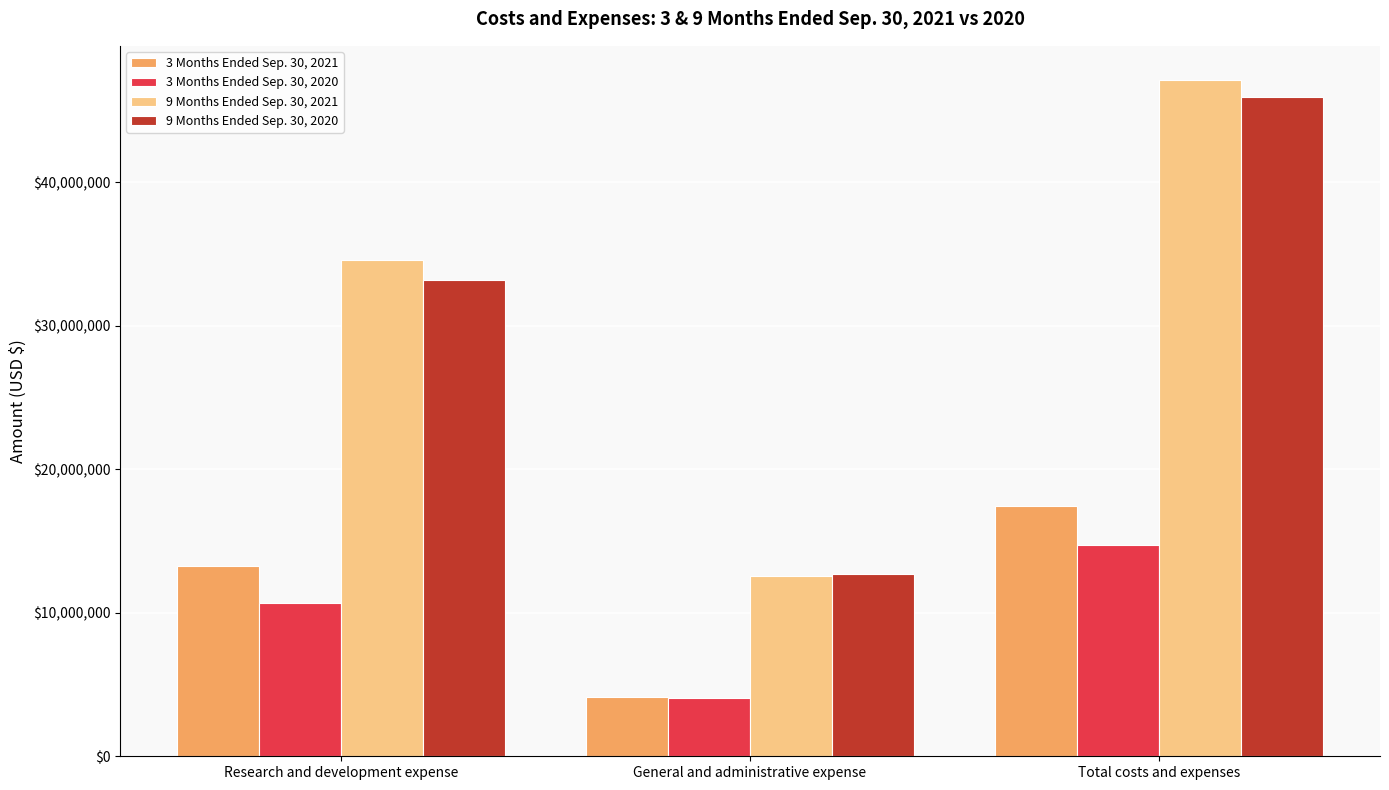

Reading left to right, list all the values displayed in this chart.

3 Months Ended Sep. 30, 2021: Research and development expense=13281554	General and administrative expense=4141952	Total costs and expenses=17423506
3 Months Ended Sep. 30, 2020: Research and development expense=10669767	General and administrative expense=4057530	Total costs and expenses=14727297
9 Months Ended Sep. 30, 2021: Research and development expense=34596071	General and administrative expense=12567404	Total costs and expenses=47163475
9 Months Ended Sep. 30, 2020: Research and development expense=33208840	General and administrative expense=12732207	Total costs and expenses=45941047